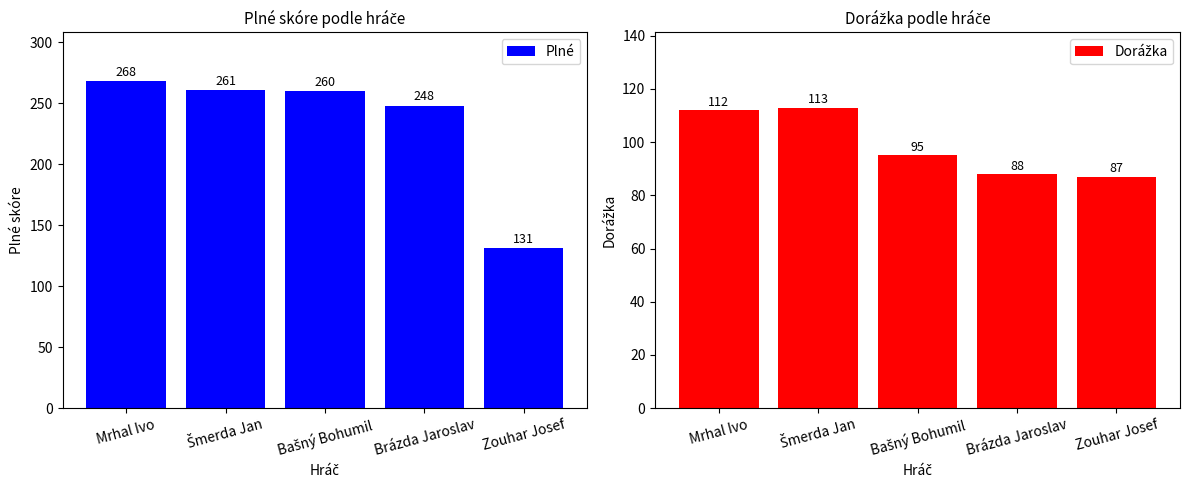

Between Zouhar Josef and Brázda Jaroslav, which is larger?

Brázda Jaroslav